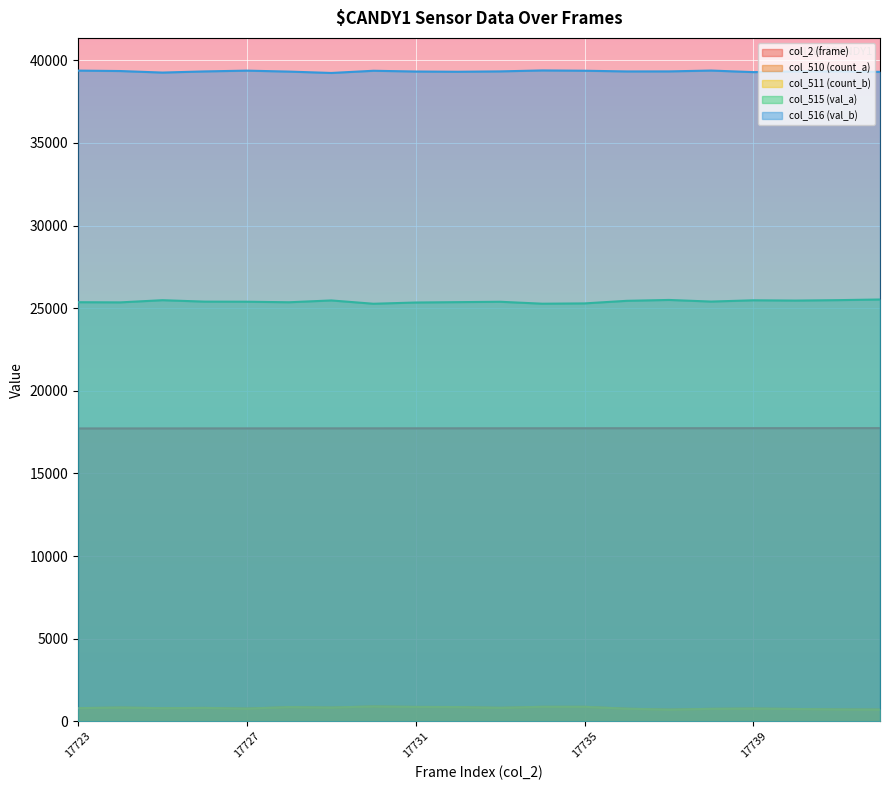

True or false: col_516 (val_b) and col_510 (count_a) cross at least once.

False